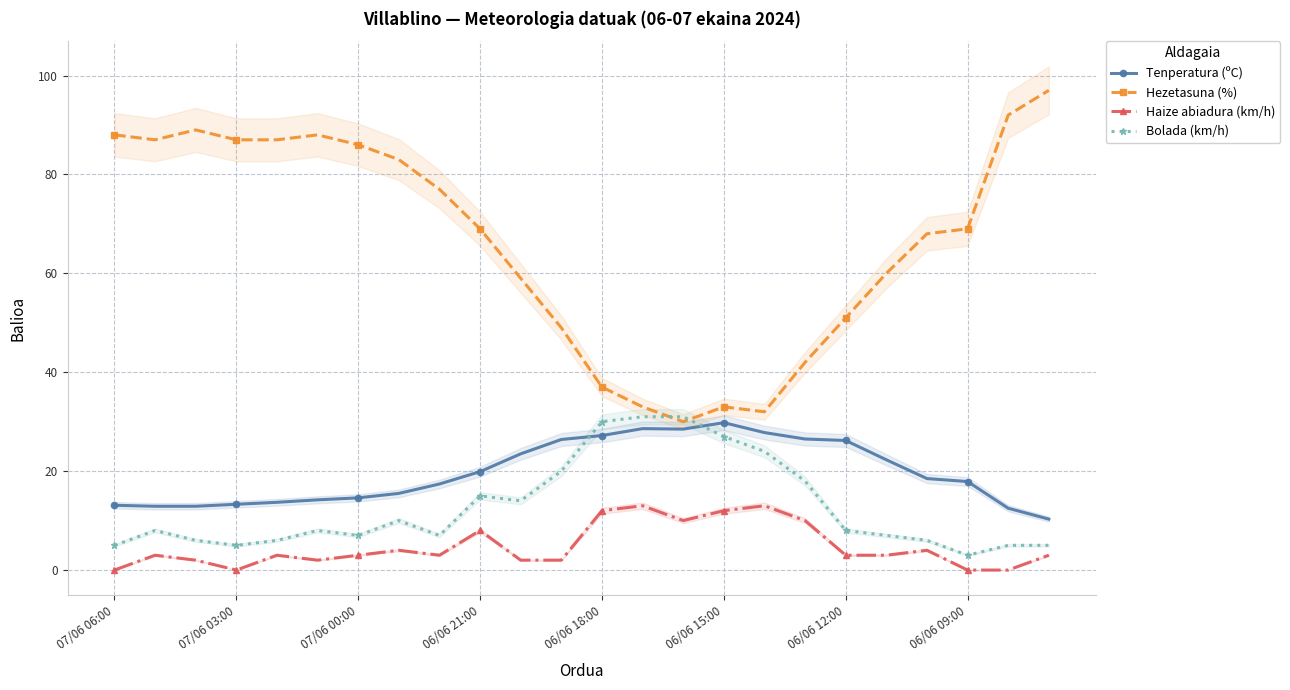

Rank the series by their maximum value, from highest to lowest.

Hezetasuna (%), Bolada (km/h), Tenperatura (ºC), Haize abiadura (km/h)